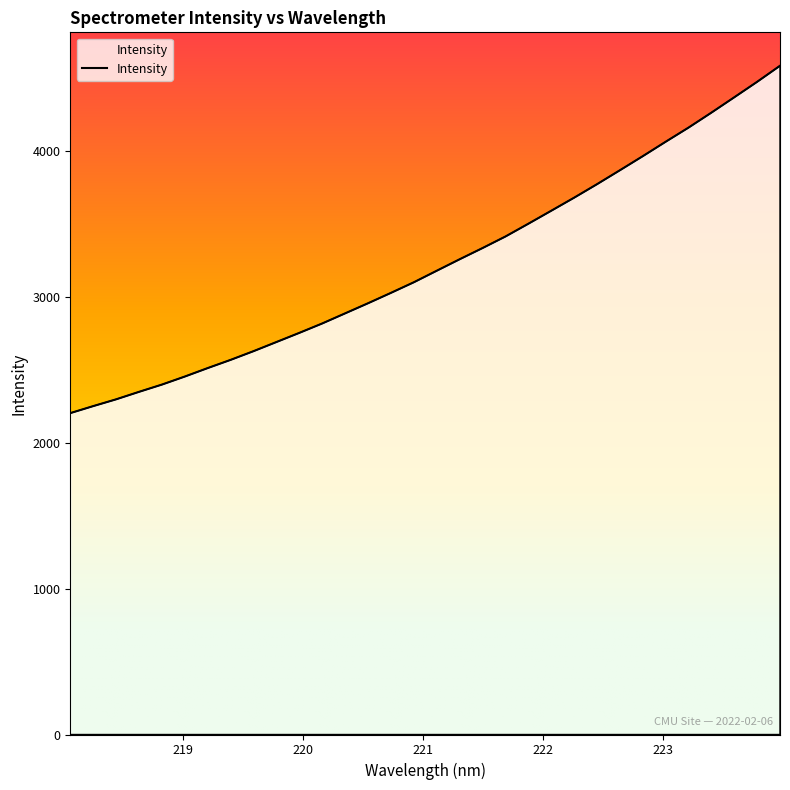

What is the minimum value shown in the chart?

2203.6